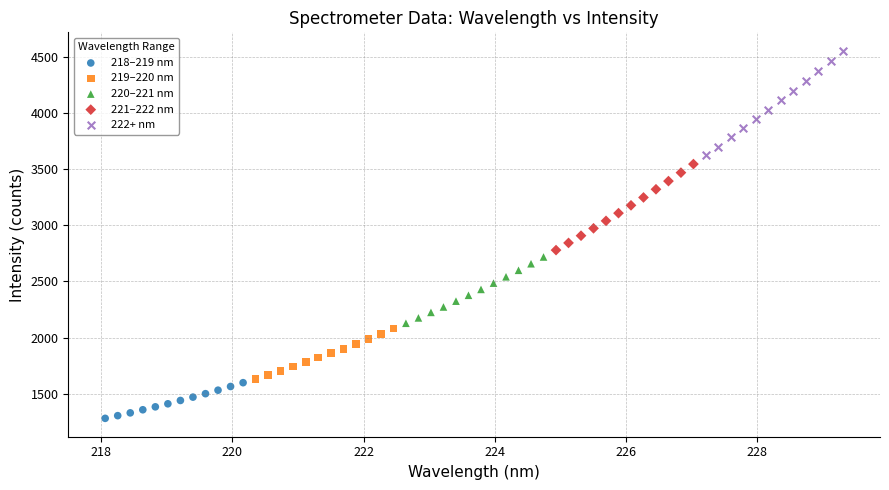

Which series reaches the maximum Y coordinate?

222+ nm